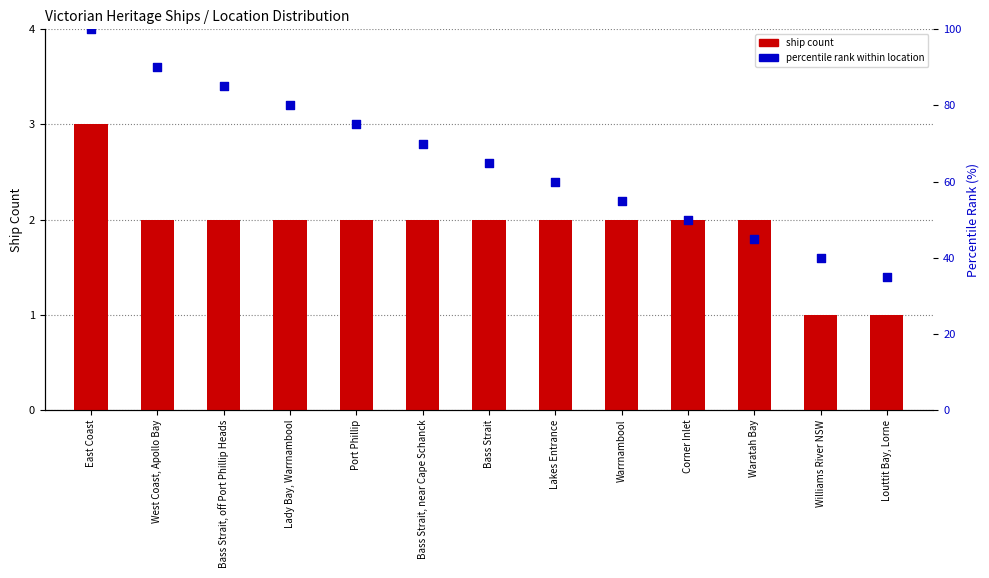

Approximately how many times larger is the value at Williams River NSW compared to Bass Strait?

0.6